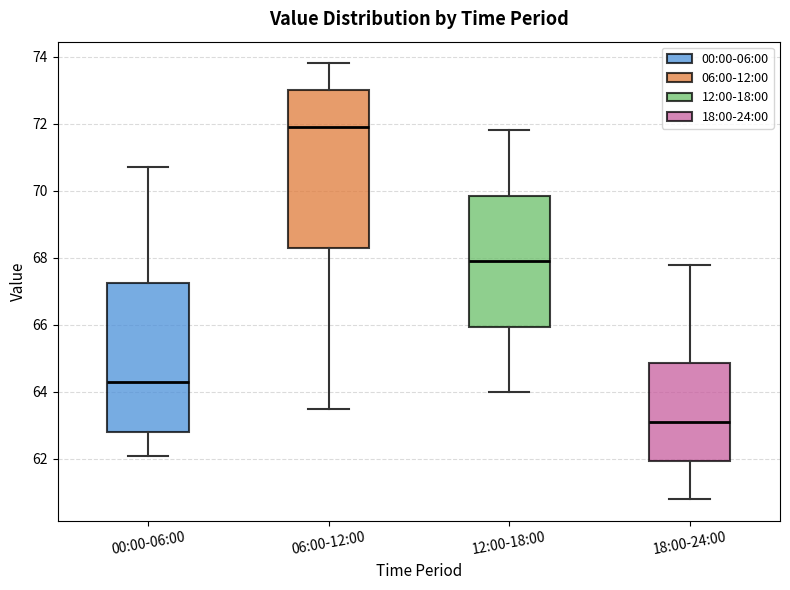

Reading left to right, read every box against the y-axis: the position of its median line, the range the box covers, and the ends of its whiskers. The values are not printed on the chart, so give them approximately, as read against the axis.

00:00-06:00: median 64.4, box 62.8 to 67.2, whiskers 62.2 to 70.8
06:00-12:00: median 72.0, box 68.4 to 73.0, whiskers 63.6 to 73.8
12:00-18:00: median 68.0, box 66.0 to 69.8, whiskers 64.0 to 71.8
18:00-24:00: median 63.2, box 62.0 to 64.8, whiskers 60.8 to 67.8